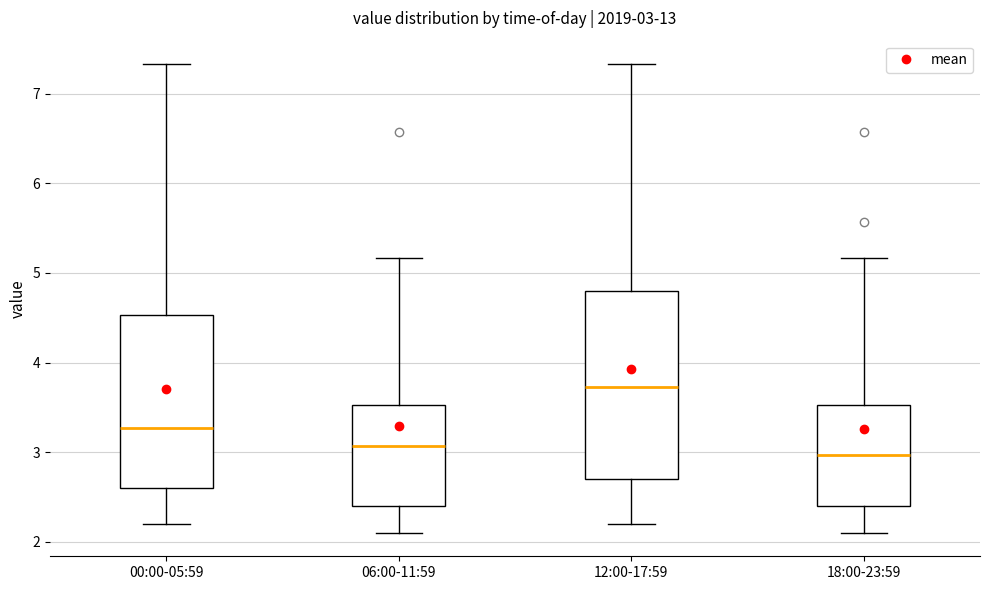

Comparing the boxes themselves (not the whiskers), which one is the tallest?

12:00-17:59